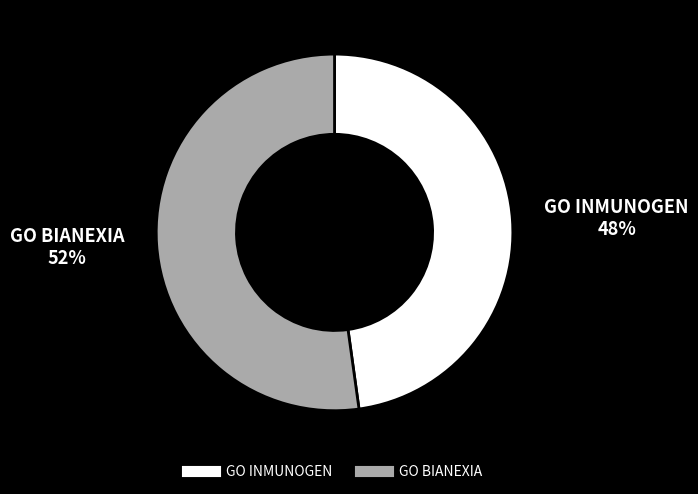

Count the number of slices in the pie.

2